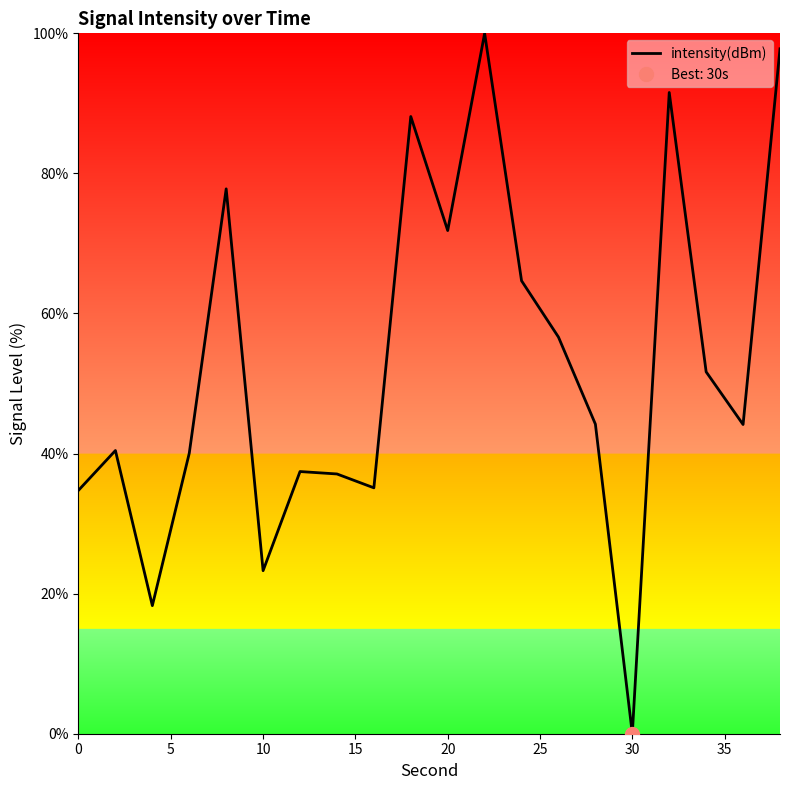

The value of intensity(dBm) at 20 is 71.8. True or false?

True